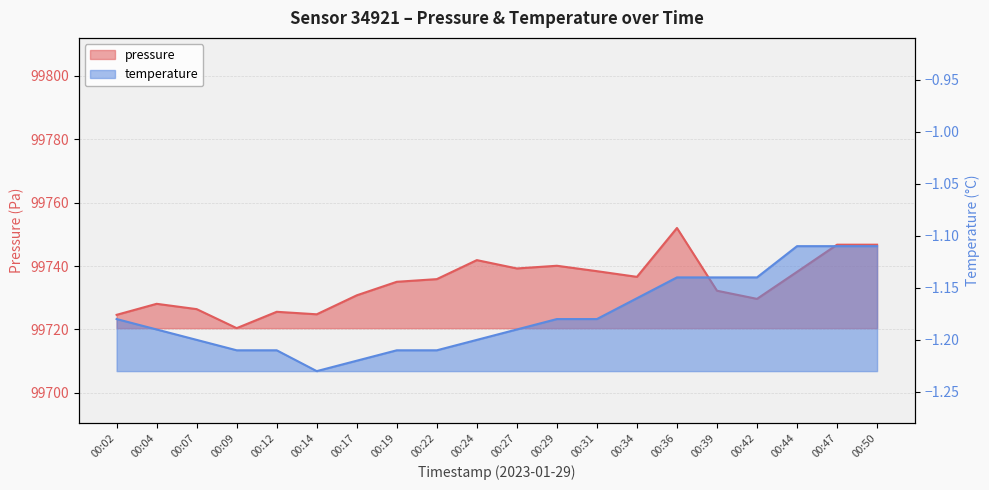

At which category does the chart reach its minimum across all series?

00:14